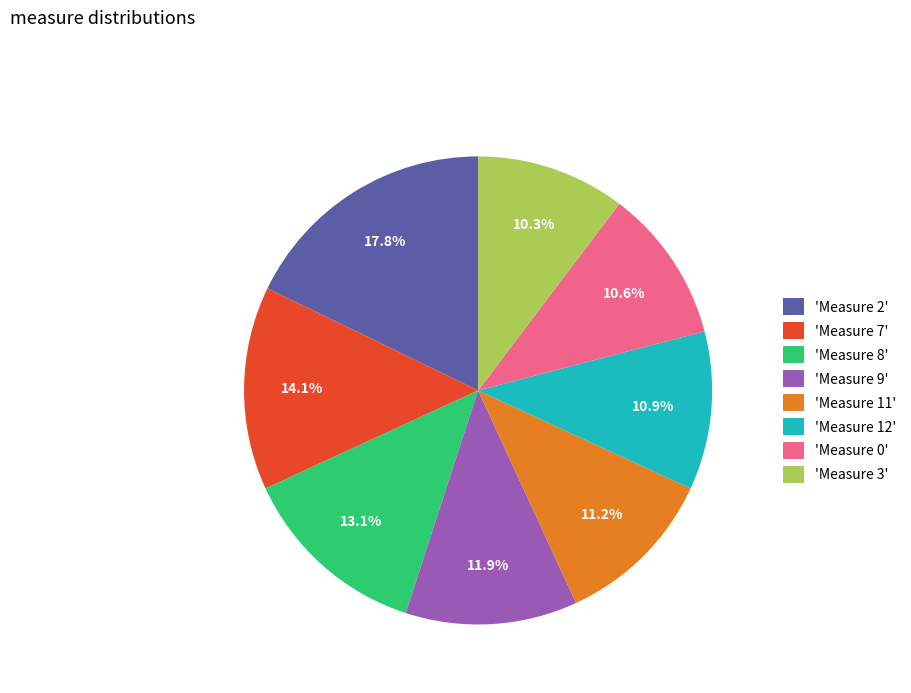

Which slice is the largest?

'Measure 2'